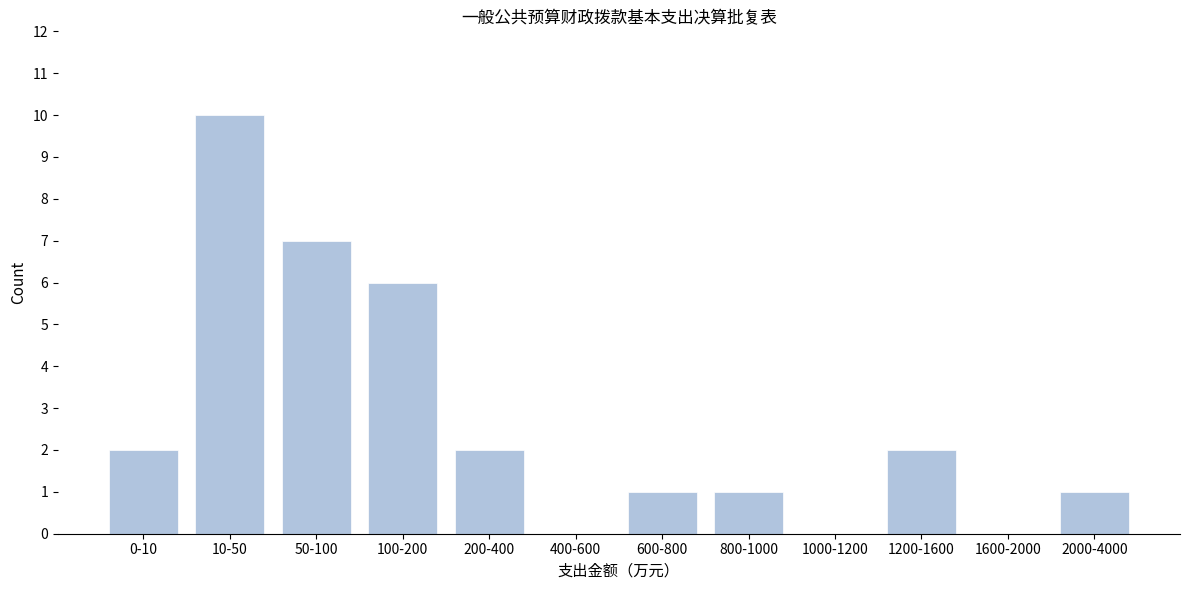

Reading left to right, transcribe all the data shown in this chart.

0-10=2	10-50=10	50-100=7	100-200=6	200-400=2	400-600=0	600-800=1	800-1000=1	1000-1200=0	1200-1600=2	1600-2000=0	2000-4000=1